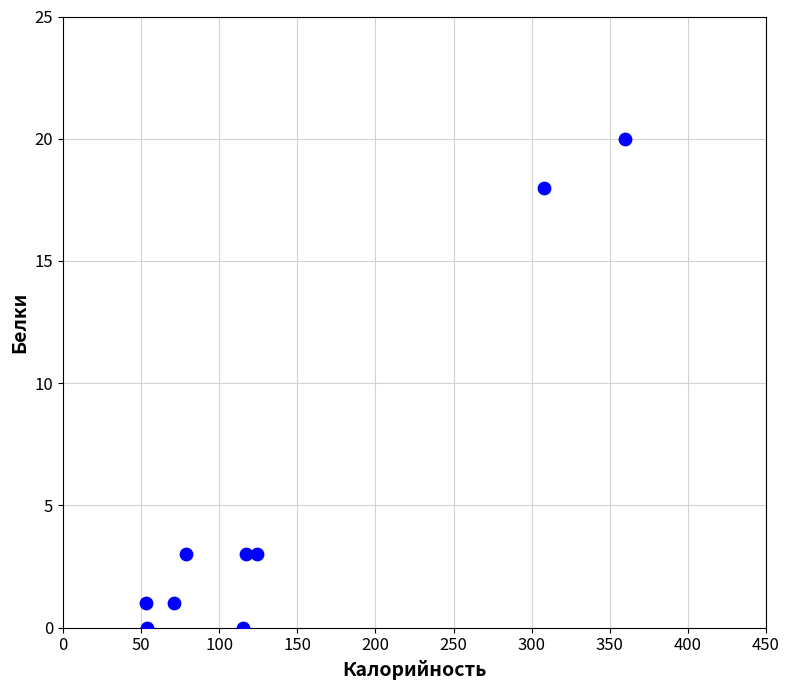

What is the average Y value?

5